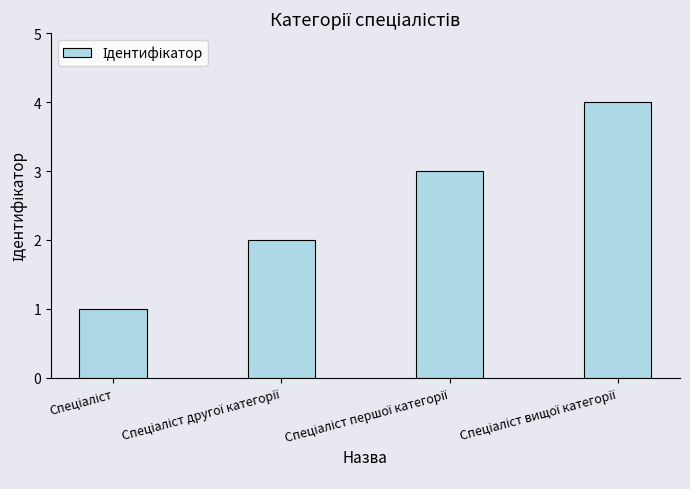

What is the sum of all values?

10